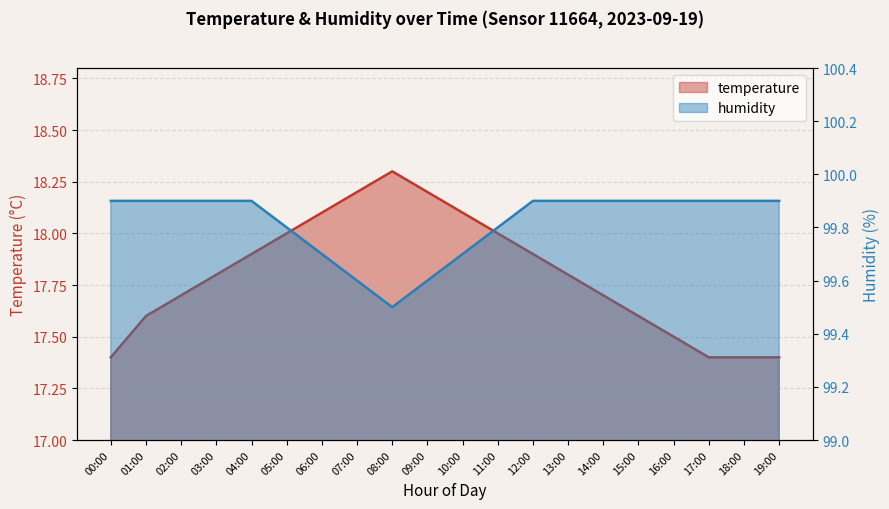

True or false: temperature has a value of 18.2 at 07:00.

True